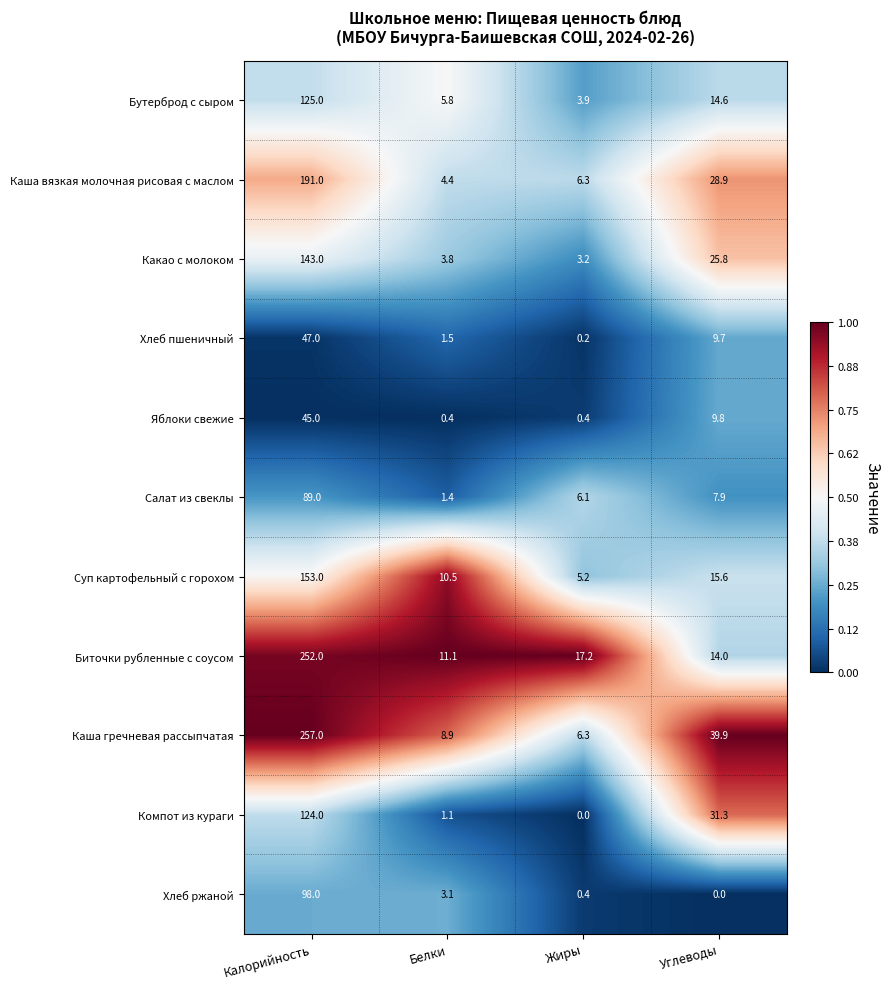

Which series has the widest spread of values?

Каша гречневая рассыпчатая